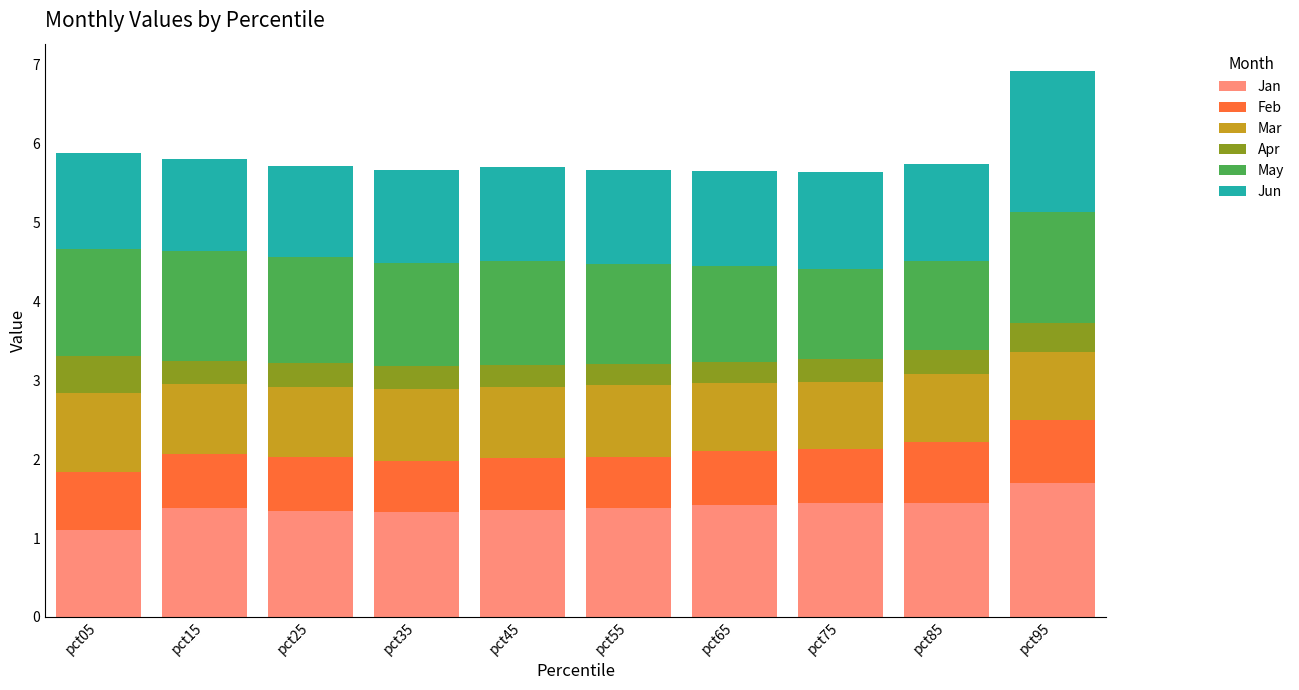

Which category has the highest value in the Jan series?

pct95